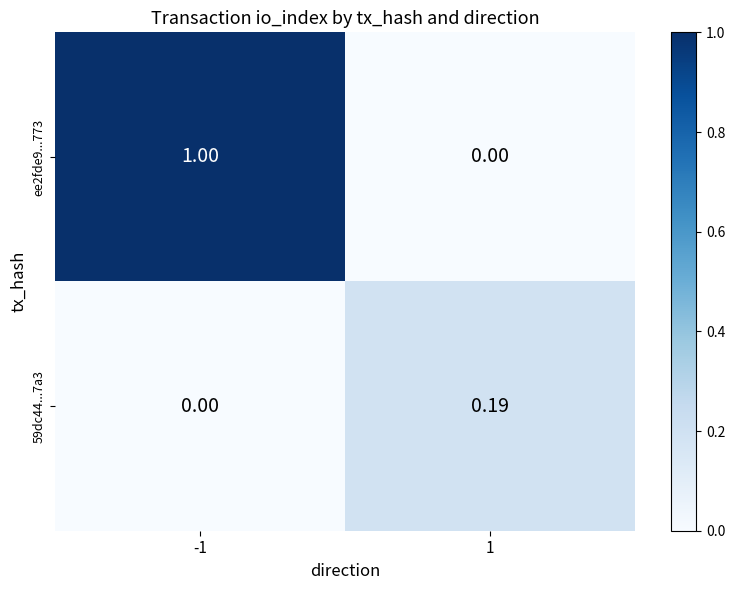

Rank the series by their average value, from lowest to highest.

59dc44...7a3, ee2fde9...773